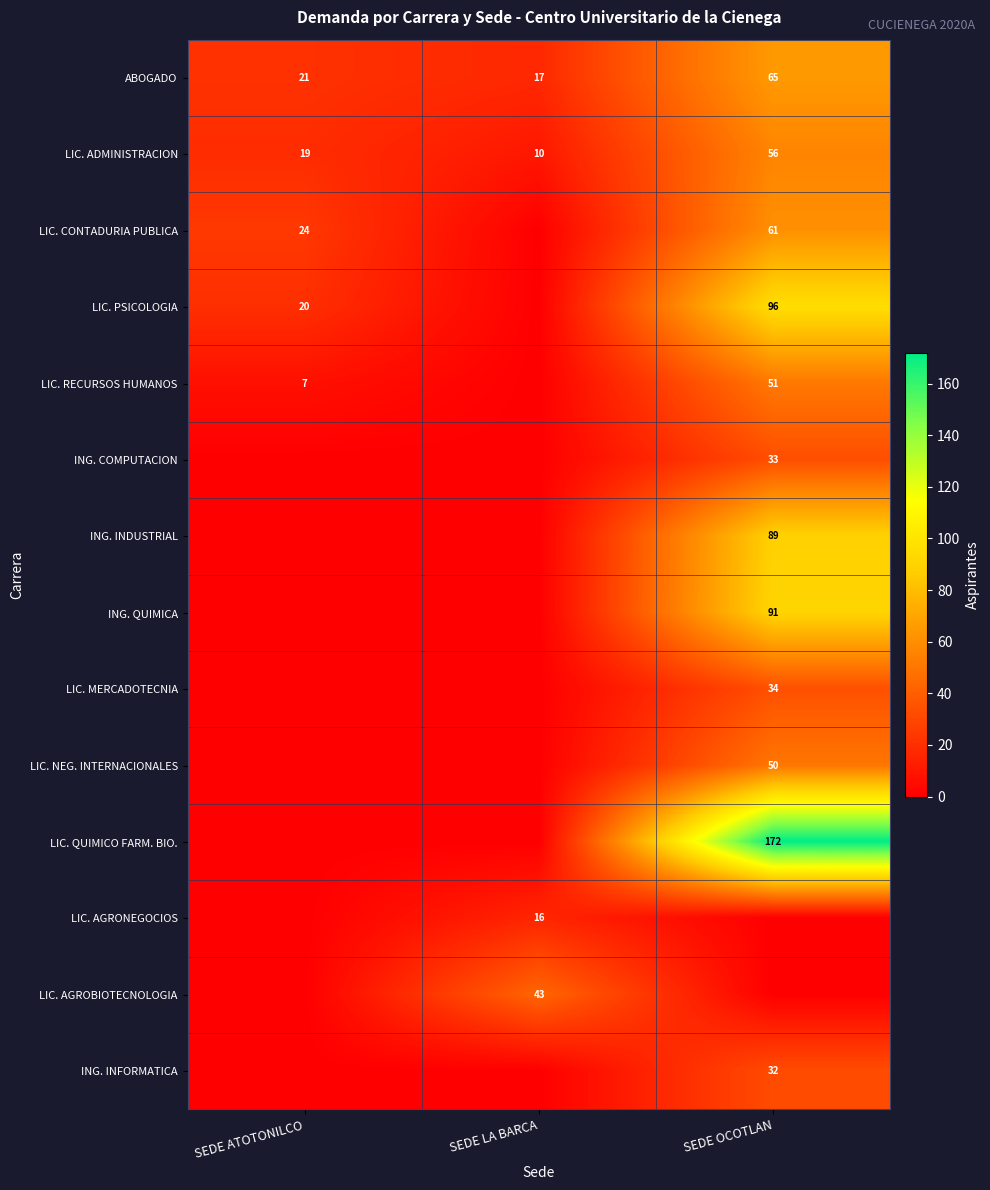

True or false: ING. QUIMICA has a value of 91 at SEDE OCOTLAN.

True